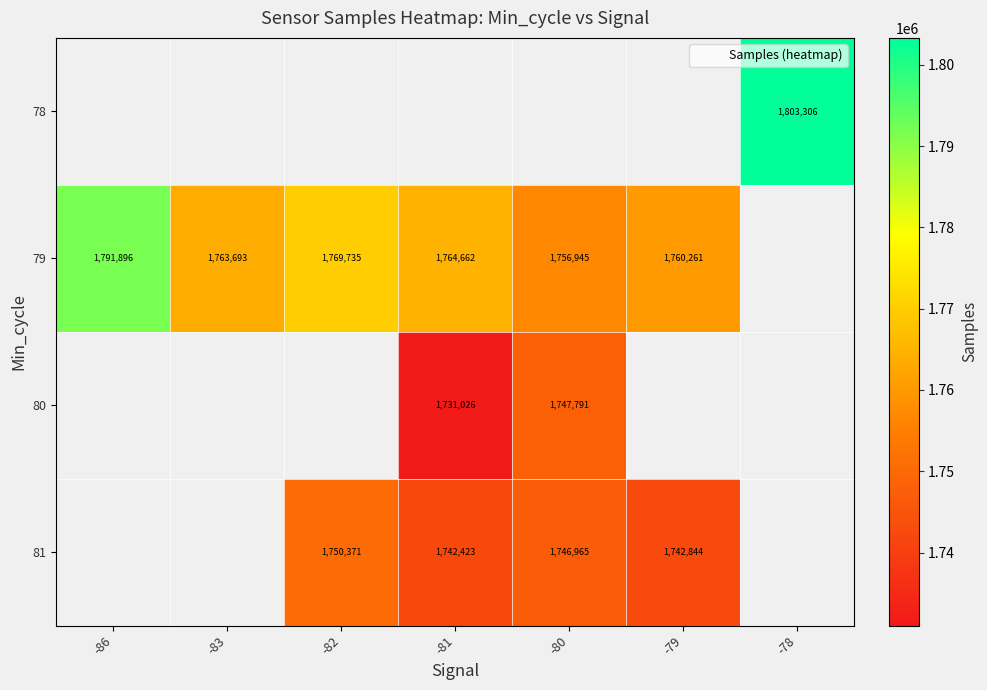

Is it true that 79 equals 1756945.5 at -80?

True